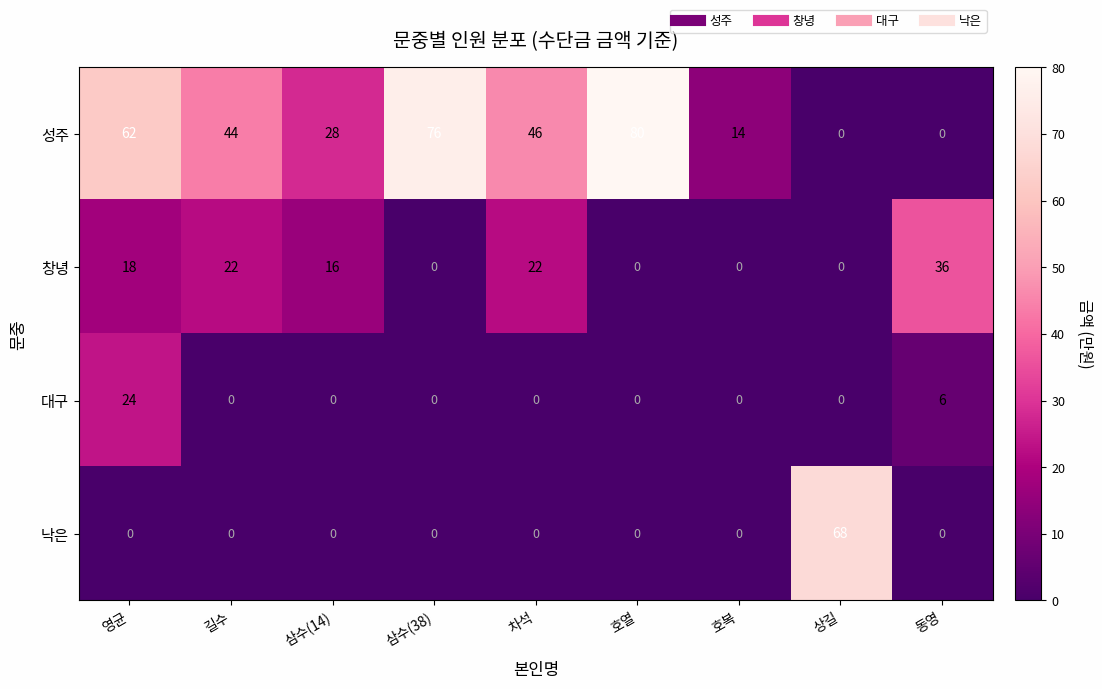

Between 차석 and 상길, which series saw the biggest shift?

낙은